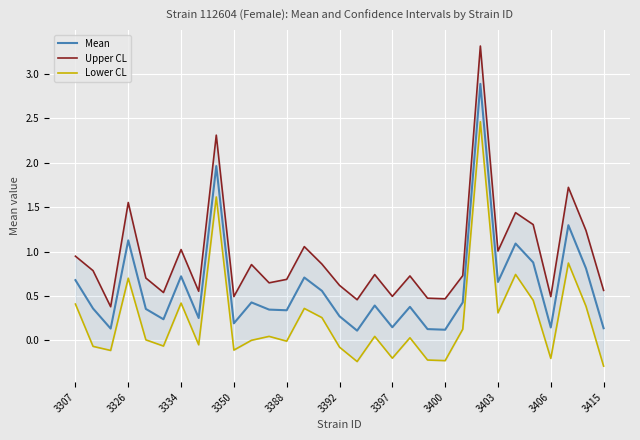

At which label does Lower CL reach its peak?

23